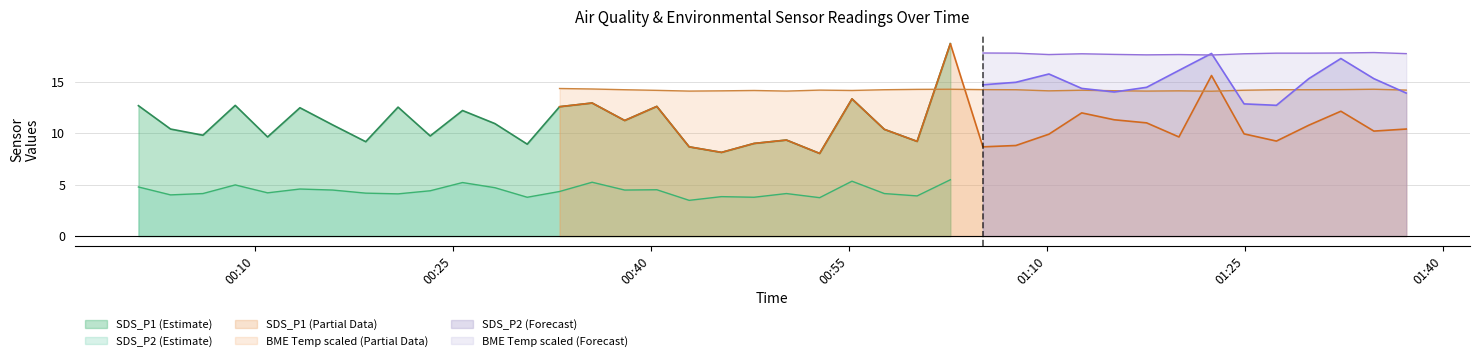

True or false: SDS_P2 (Estimate) and SDS_P1 (Estimate) intersect in this chart.

False